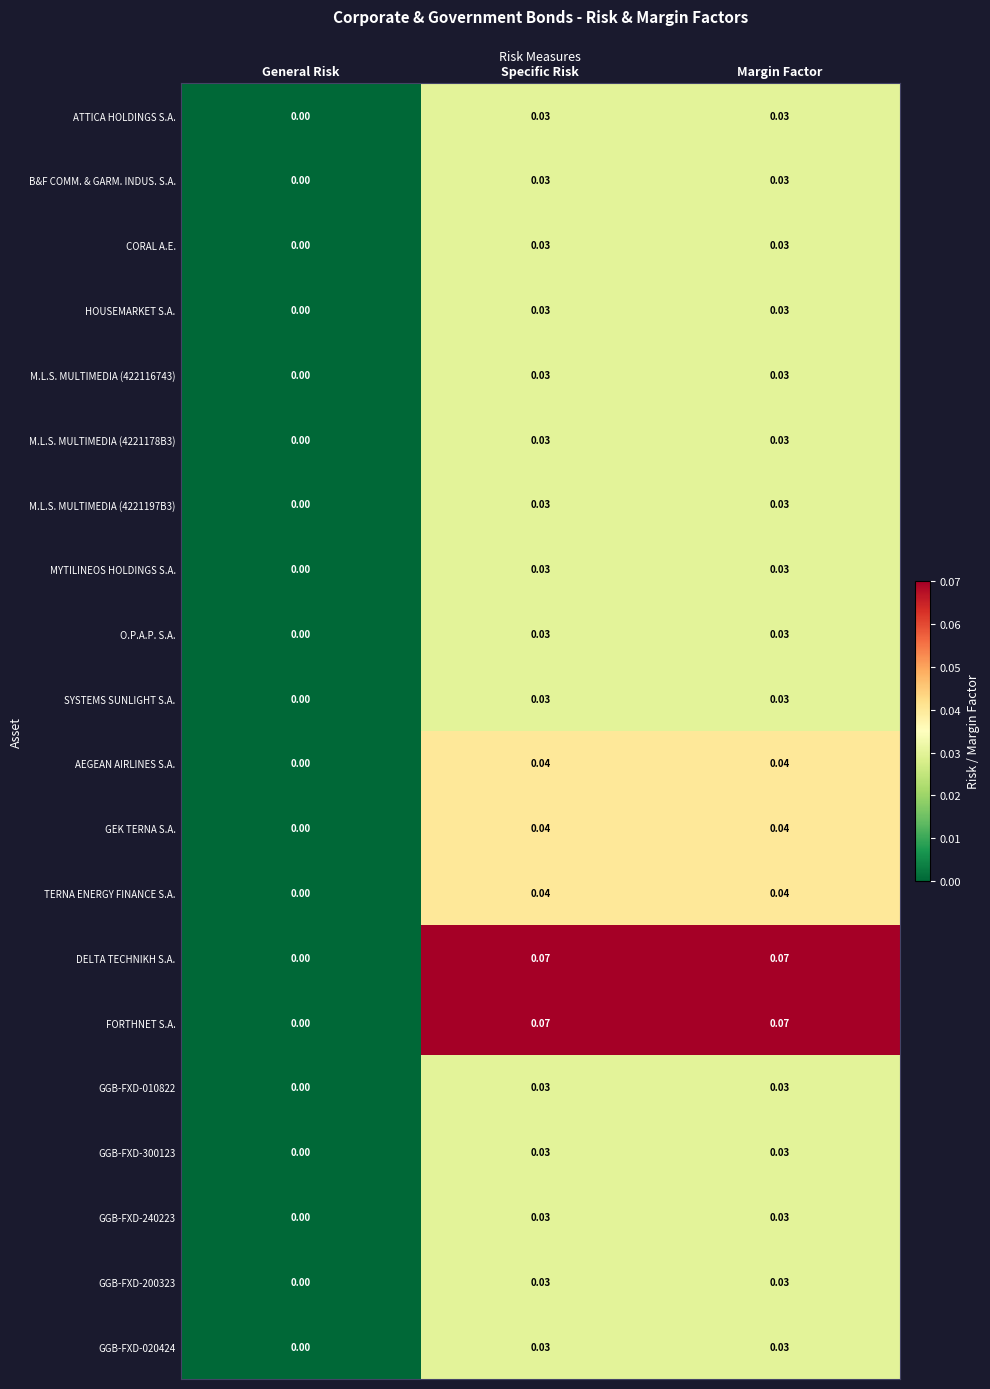

At which label is DELTA TECHNIKH S.A. closest to 0?

General Risk